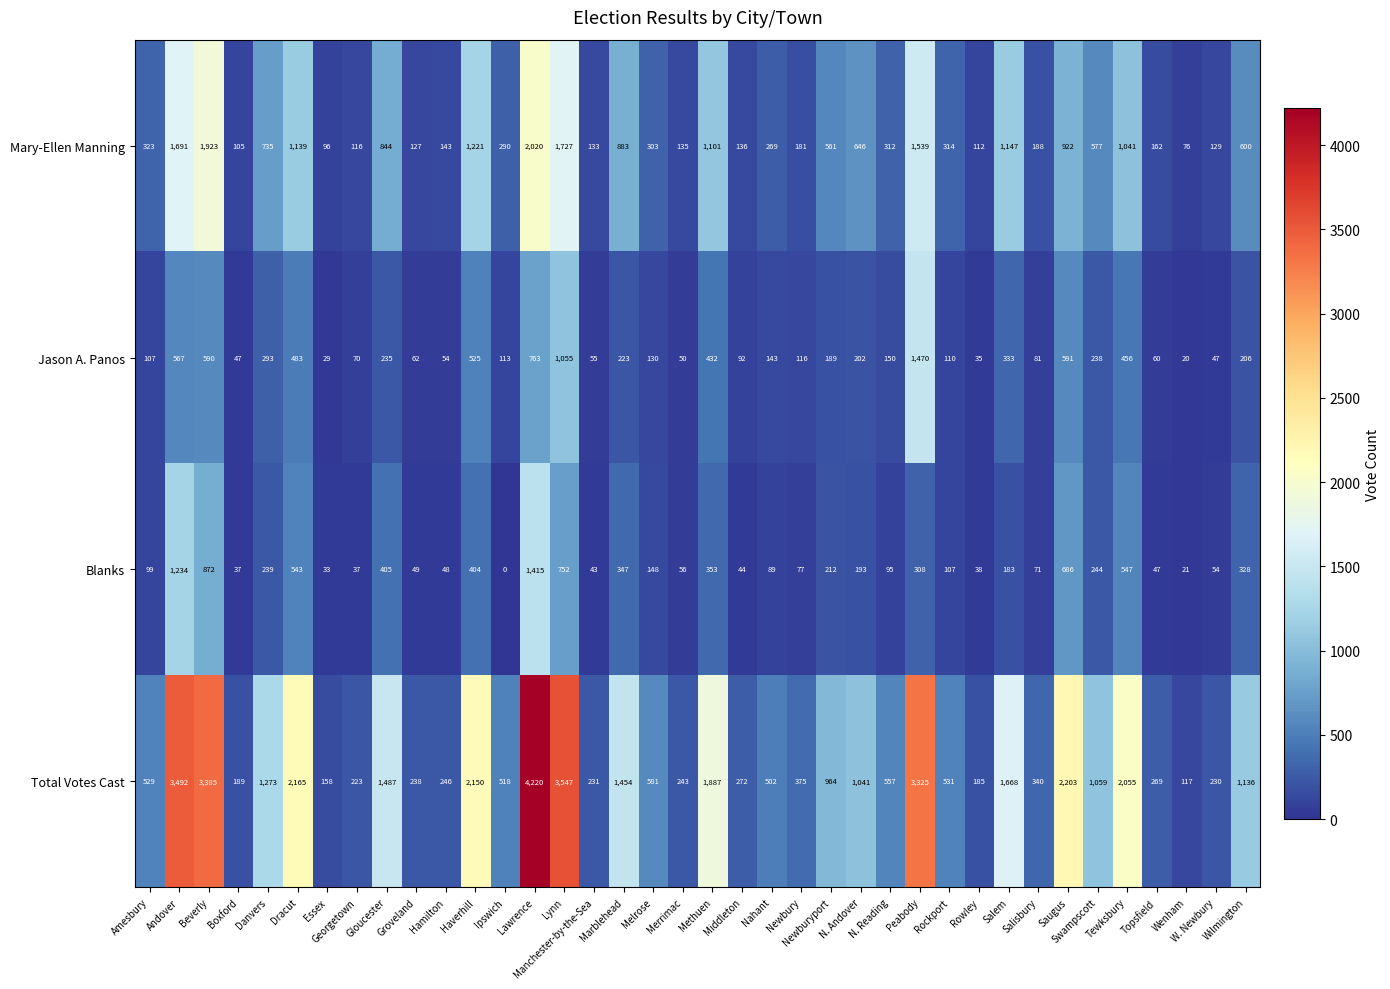

What is the spread (max minus min) of values at Wenham?

97